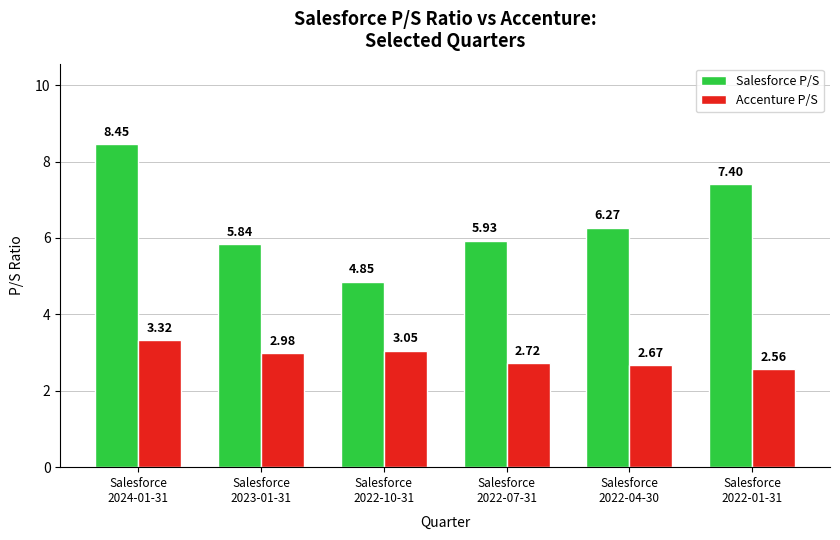

At Salesforce
2022-07-31, list the series in order from smallest to largest.

Accenture P/S, Salesforce P/S